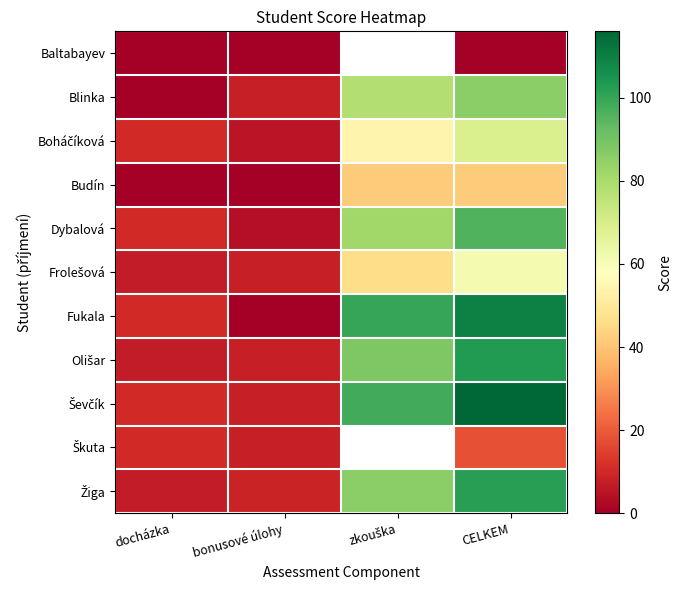

Read the Frolešová value at zkouška.

46.0